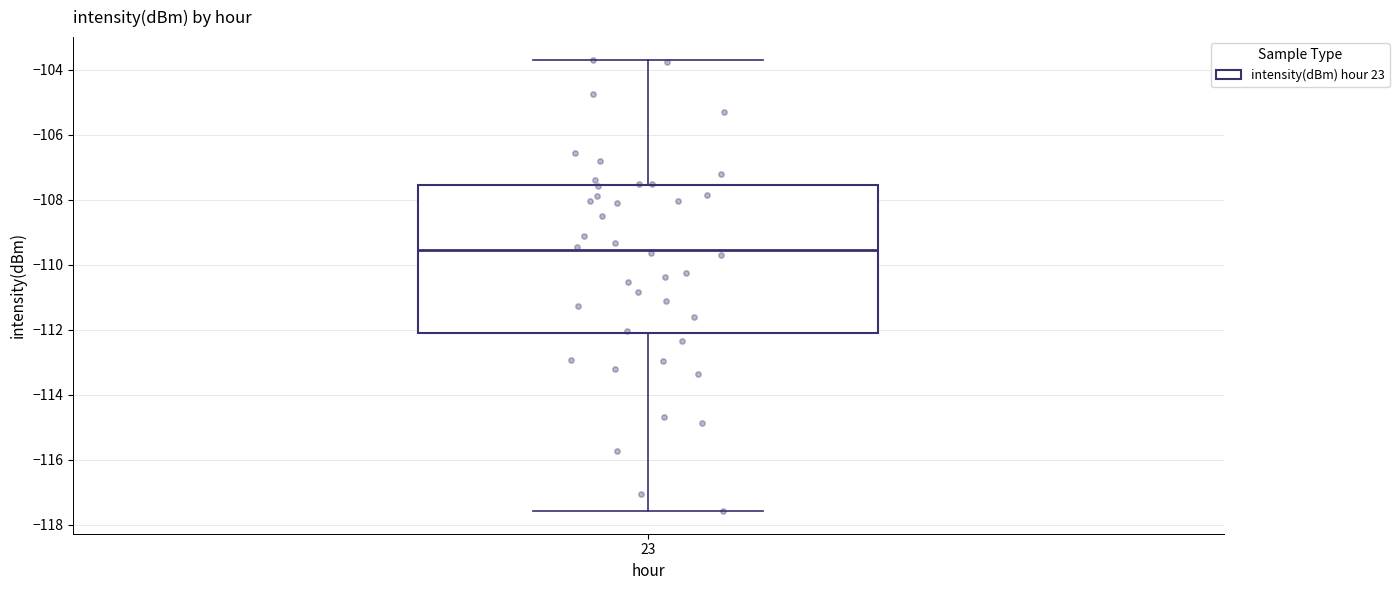

Transcribe this box plot: give where the median line is, the range the box spans, and where the two whiskers end, as read against the y-axis. The values are not printed on the chart, so give them approximately, as read against the axis.

median -109.6, box -112.2 to -107.6, whiskers -117.6 to -103.6